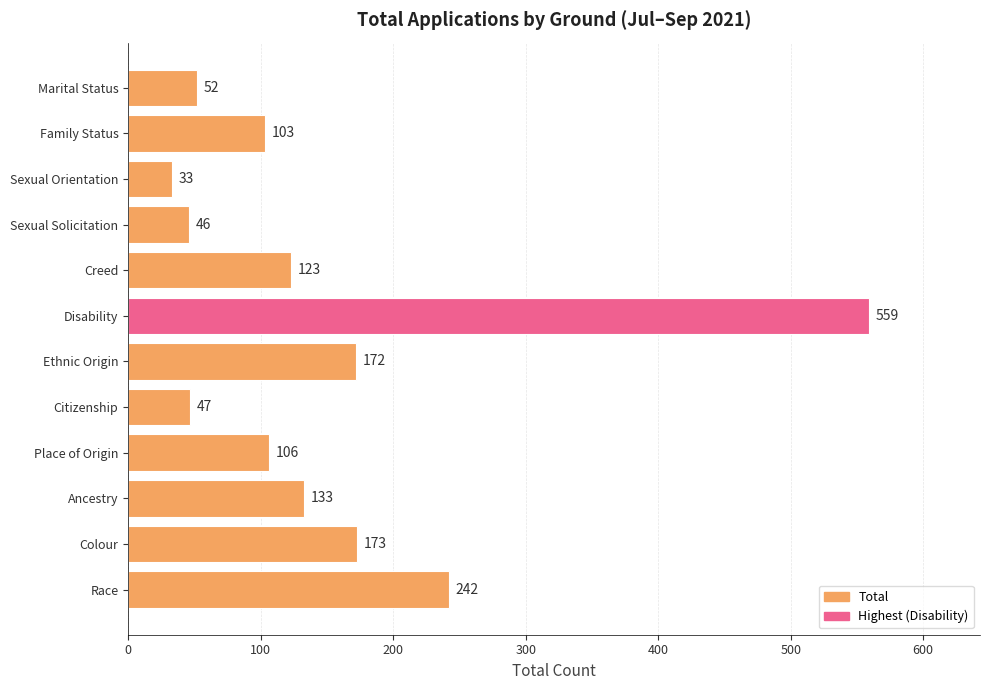

Reading bottom to top, extract all data points from this chart.

242	173	133	106	47	172	559	123	46	33	103	52